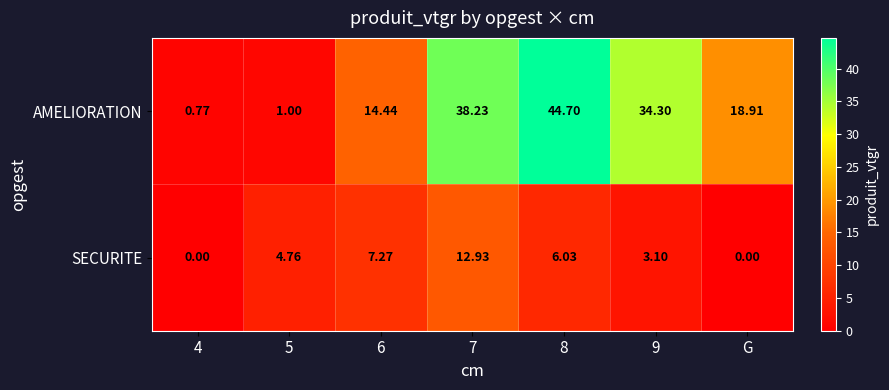

Rank the series at 5 from highest to lowest value.

SECURITE, AMELIORATION